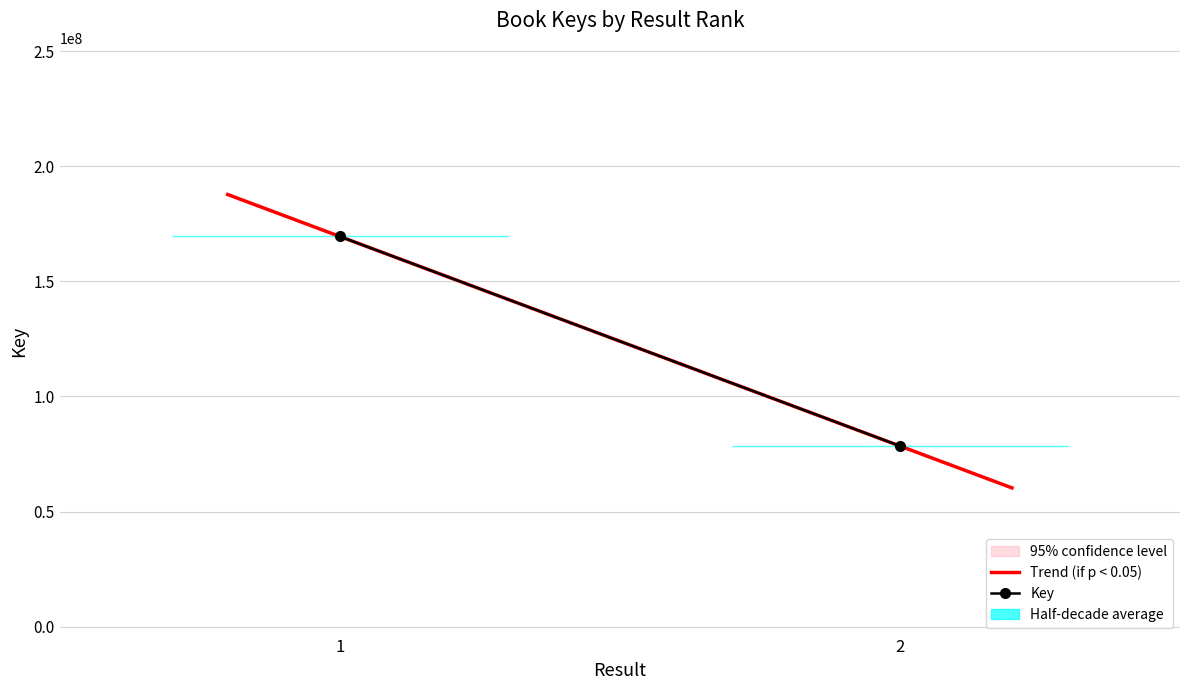

What is the difference between the maximum and minimum values in the trend_y series?

91015627